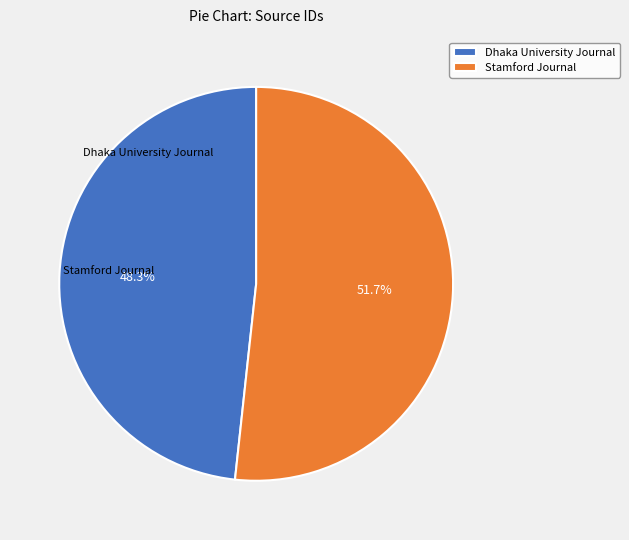

To the nearest percent, what portion does Dhaka University Journal represent?

48%